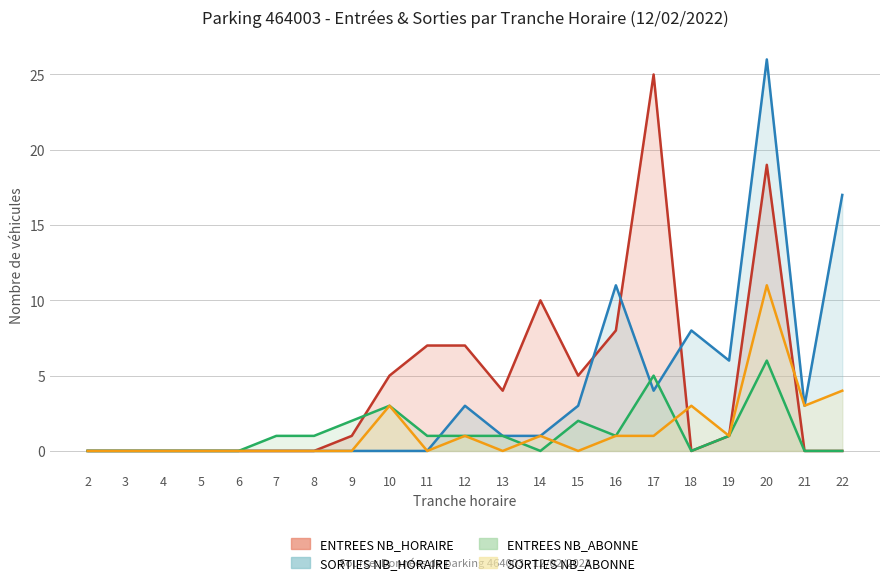

At which label is SORTIES NB_ABONNE closest to 5?

22